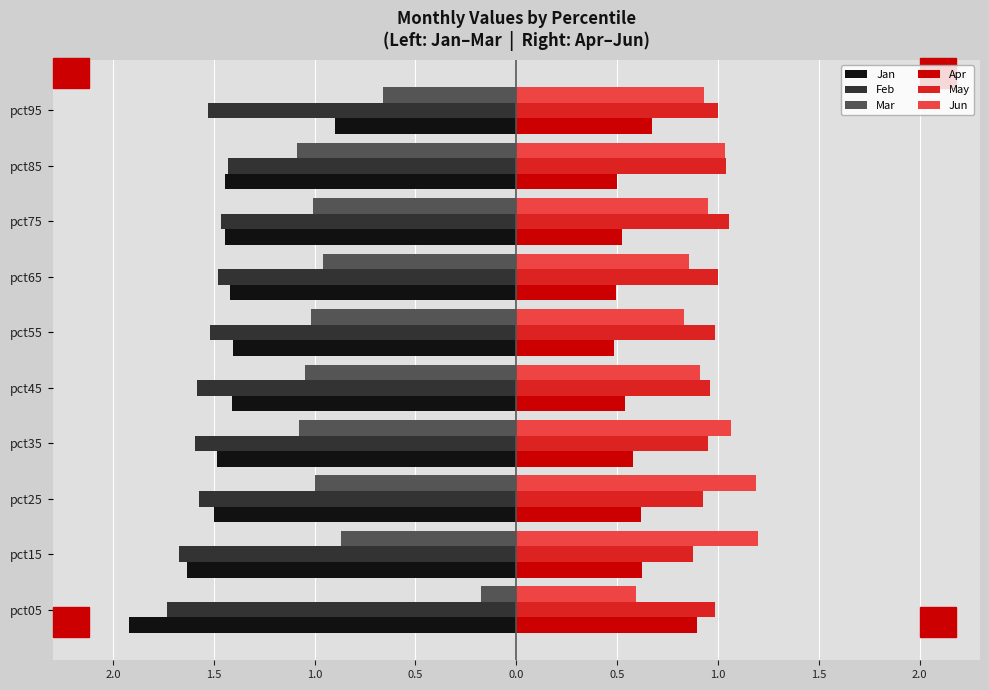

What are all the series names shown in the legend?

Jan, Feb, Mar, Apr, May, Jun